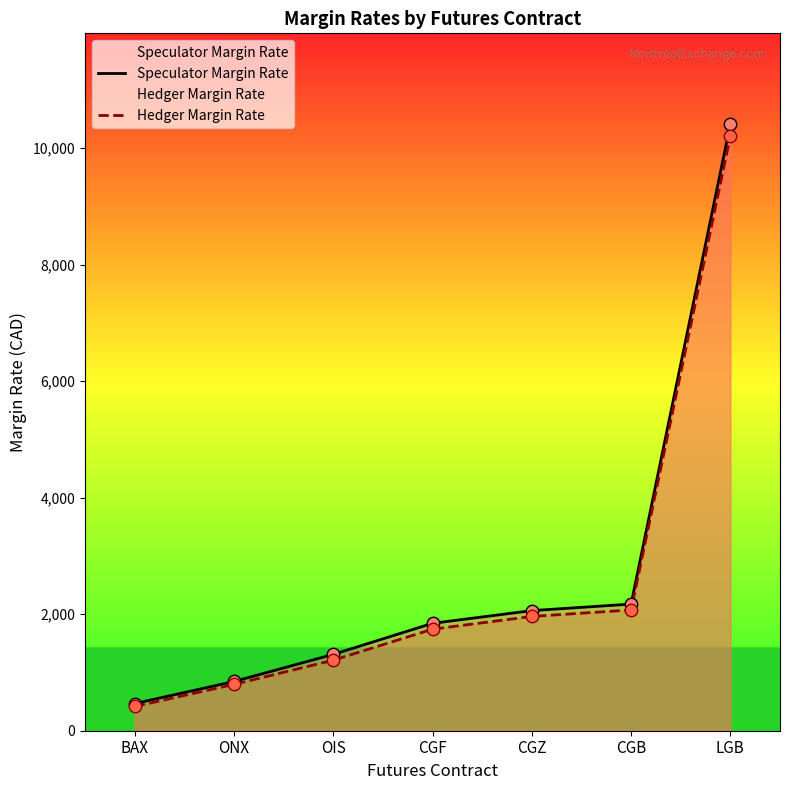

Which series reaches the minimum Y coordinate?

Hedger Margin Rate